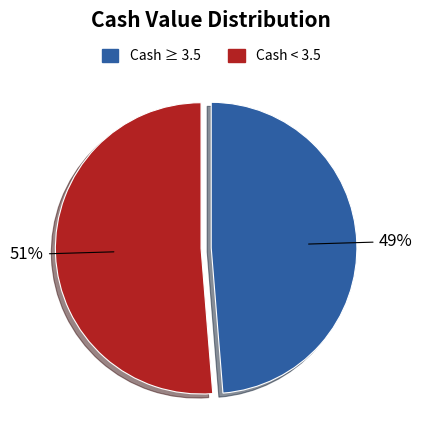

Is there a majority slice in this chart?

Yes